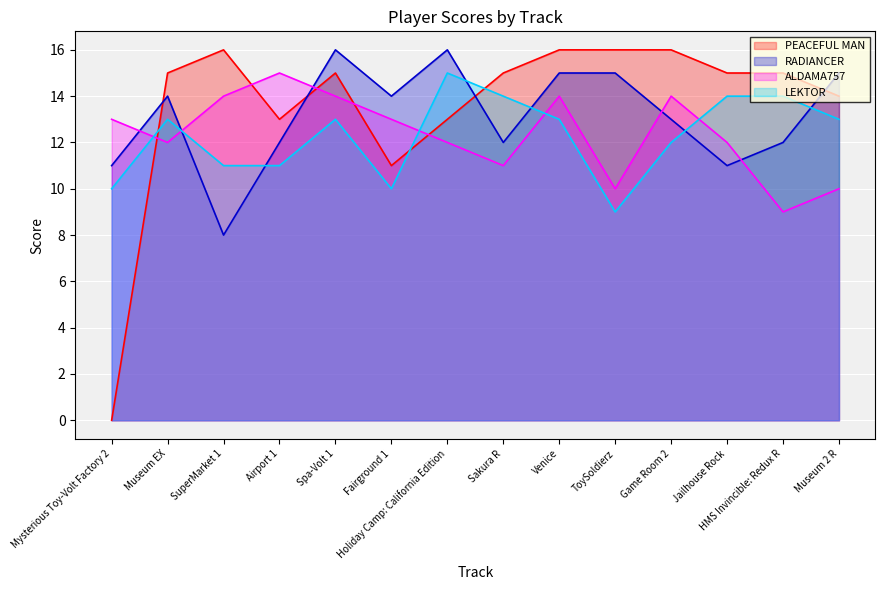

What is the spread (max minus min) of values at Museum EX?

3